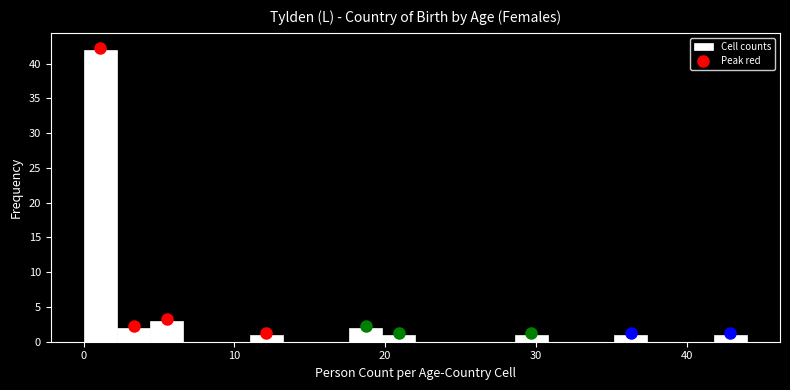

Around what value on the x-axis is the tallest bar? Give the approximate position of its centre, as read against the axis.

1